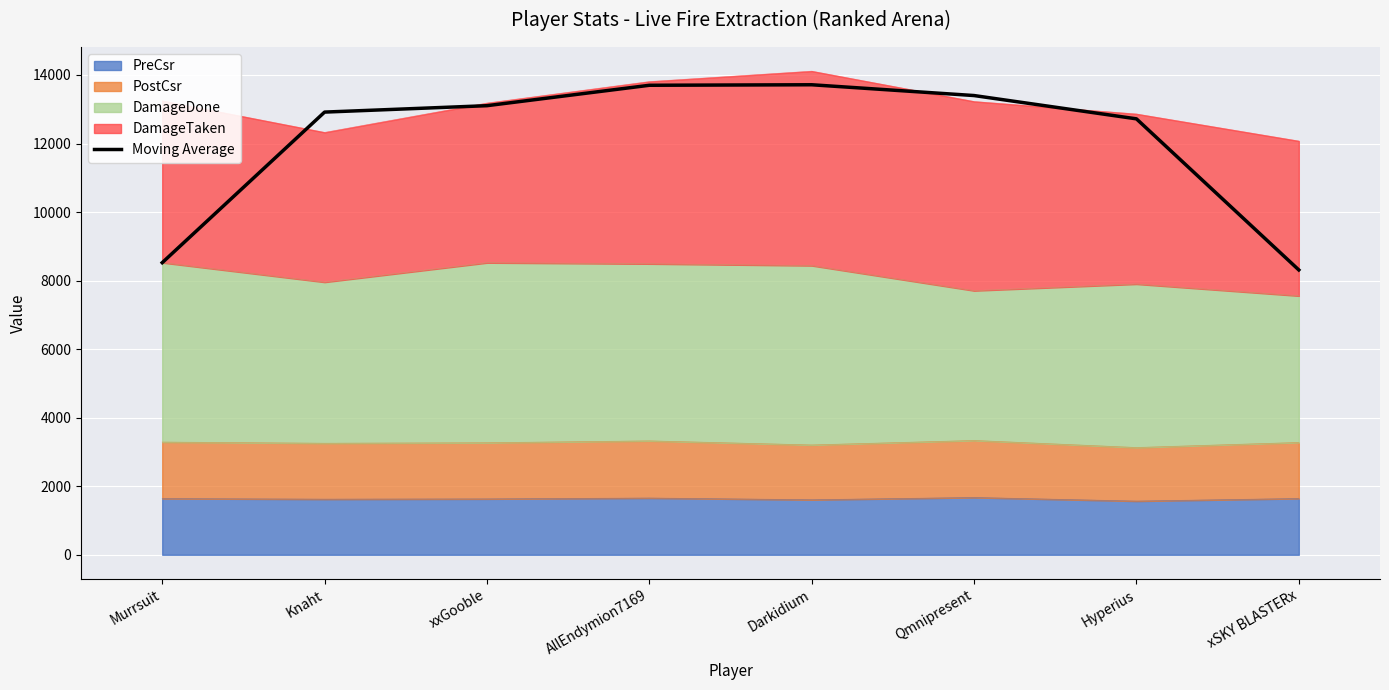

What is the difference between the values at xSKY BLASTERx and xxGooble?

4792.7